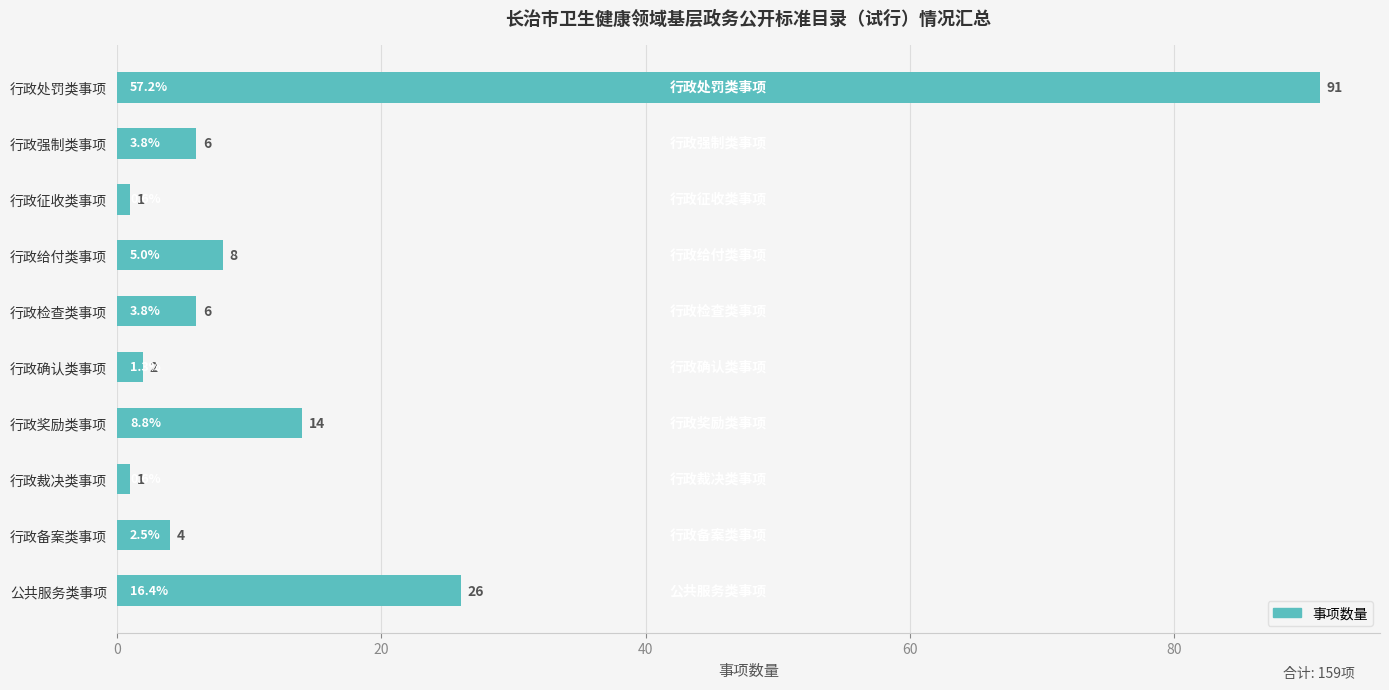

Where is the data nearest to the value 46?

公共服务类事项